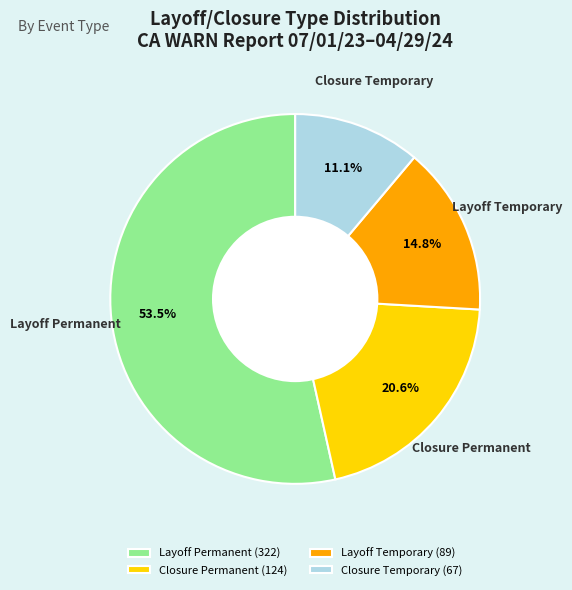

Which has a higher value, Layoff Temporary (89) or Closure Temporary (67)?

Layoff Temporary (89)